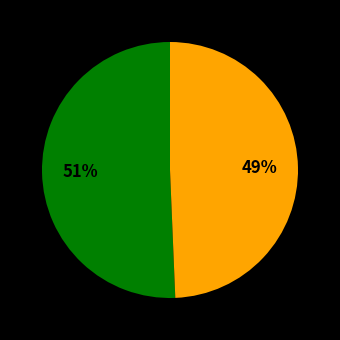

Is there any slice that represents more than half of the pie?

Yes